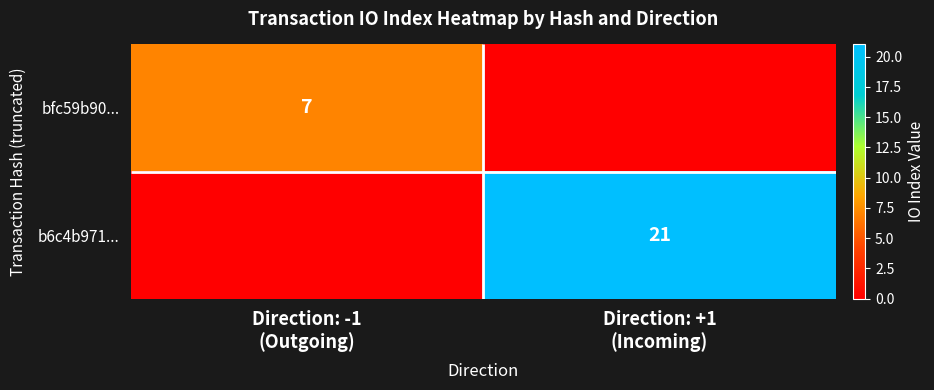

What is the difference between the maximum and minimum values in the bfc59b90... series?

7